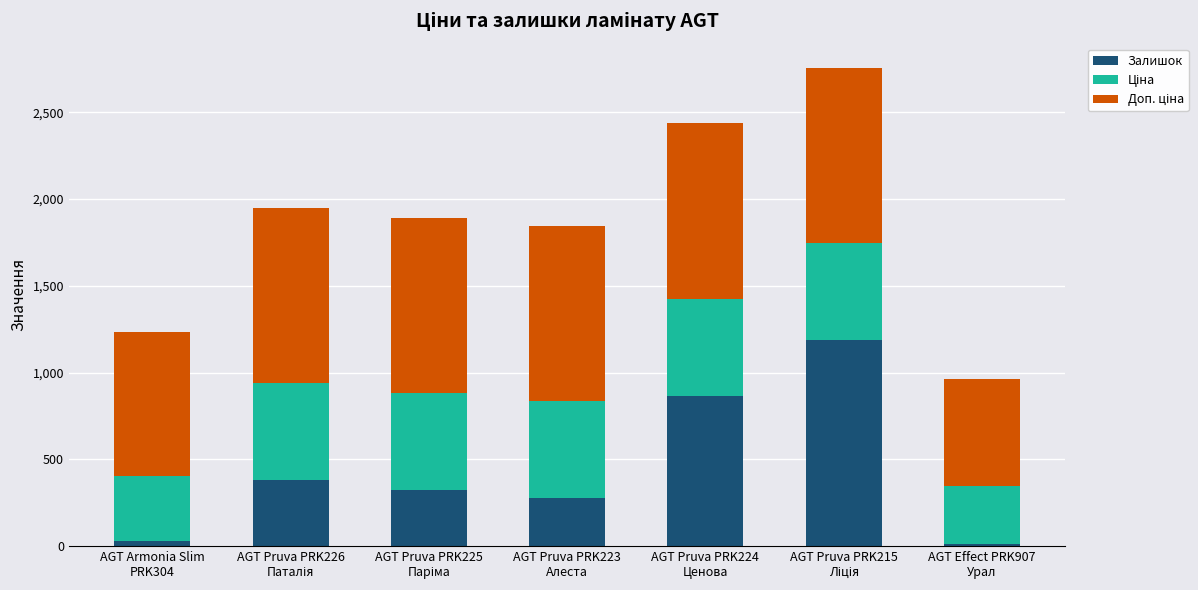

What is the difference between the maximum and minimum values in the Залишок series?

1179.0